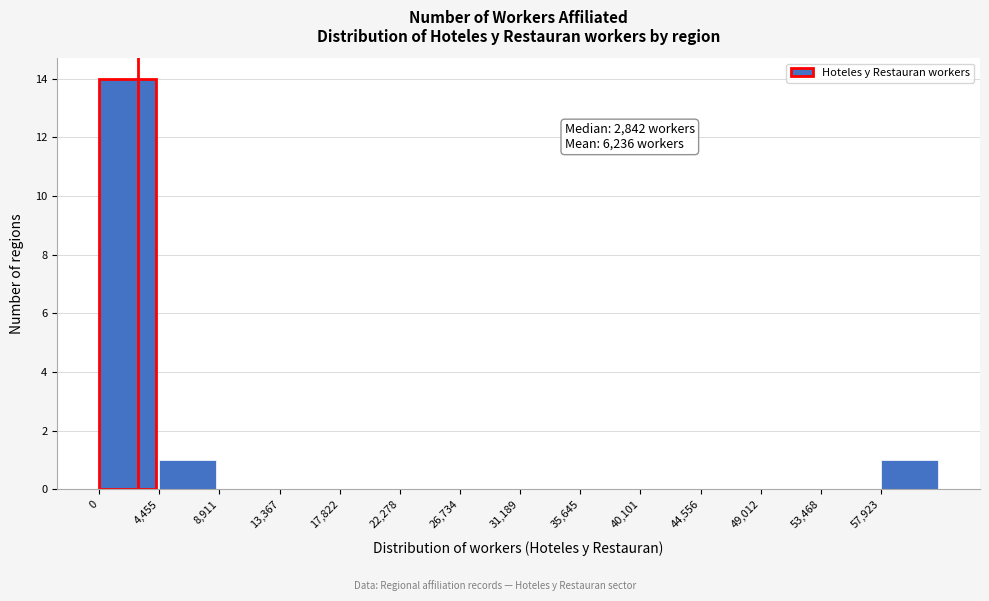

Which range on the x-axis has the tallest bar?

0 to 4500